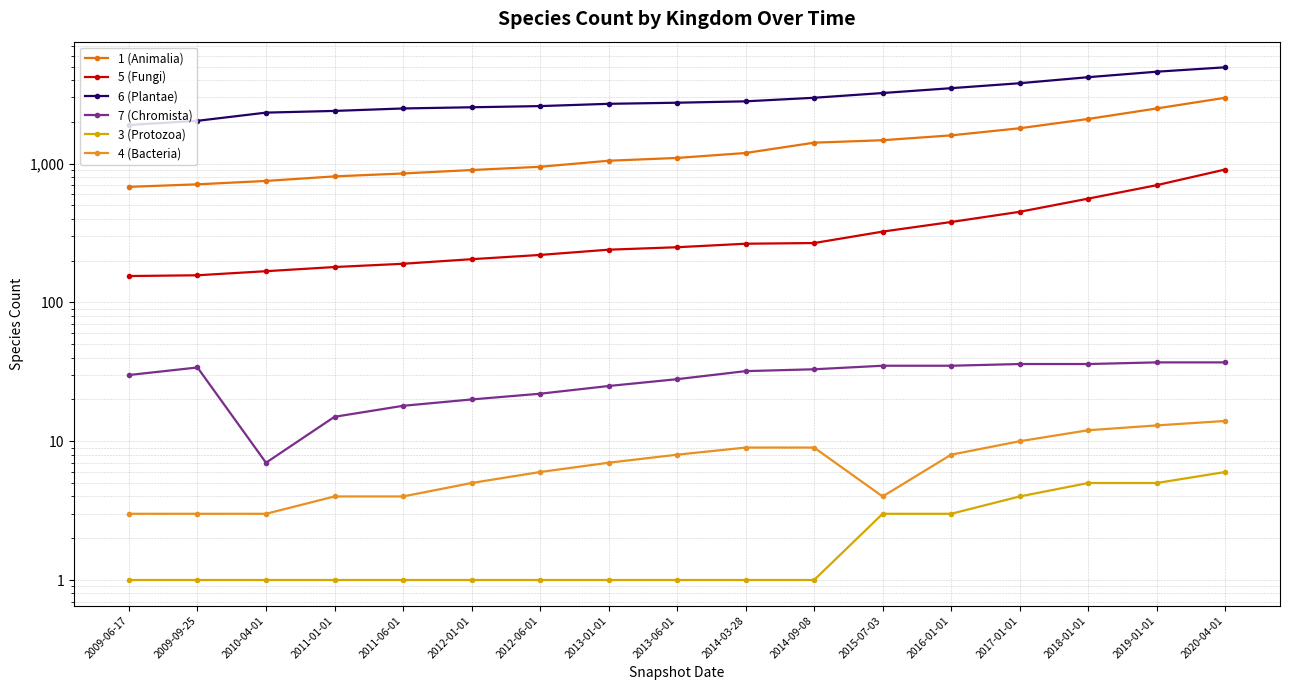

True or false: 5 (Fungi) has more than 1 interior local peaks.

False